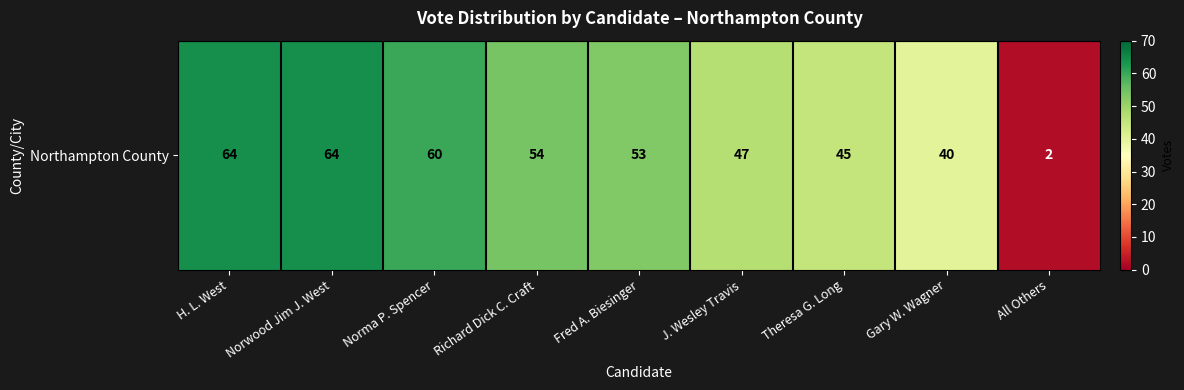

At which label does the data first exceed 53?

H. L. West